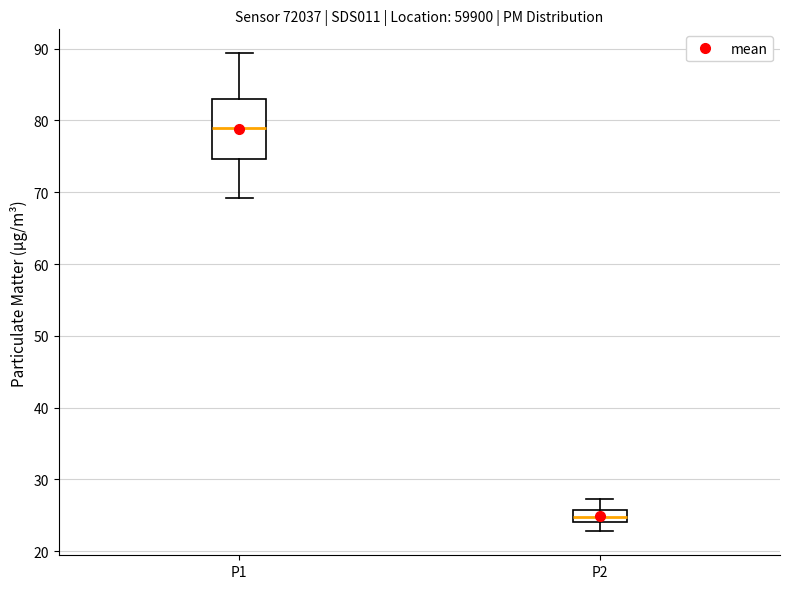

Which box's median line is the highest?

P1